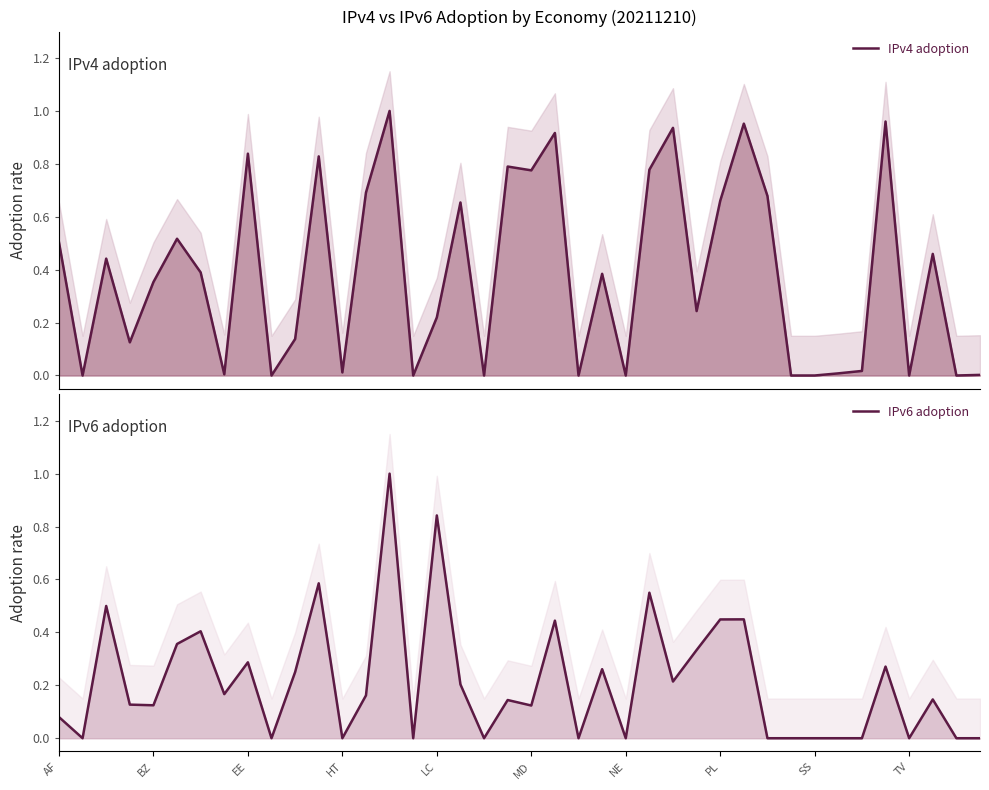

What is the sum of the IPv6 adoption values at 13 and 30?

0.2